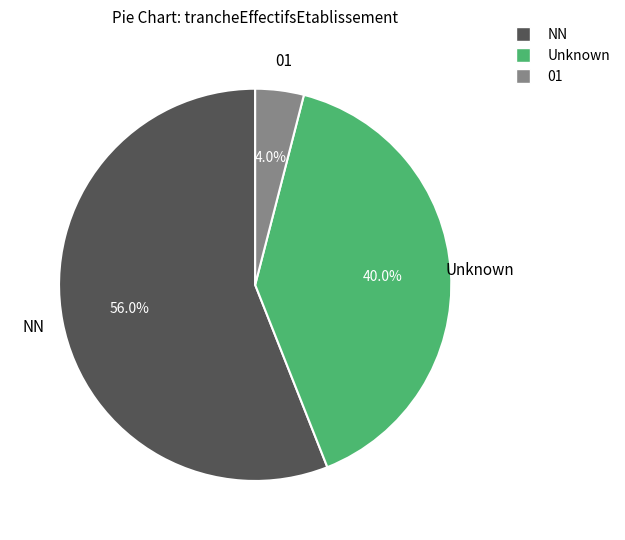

Is there a majority slice in this chart?

Yes